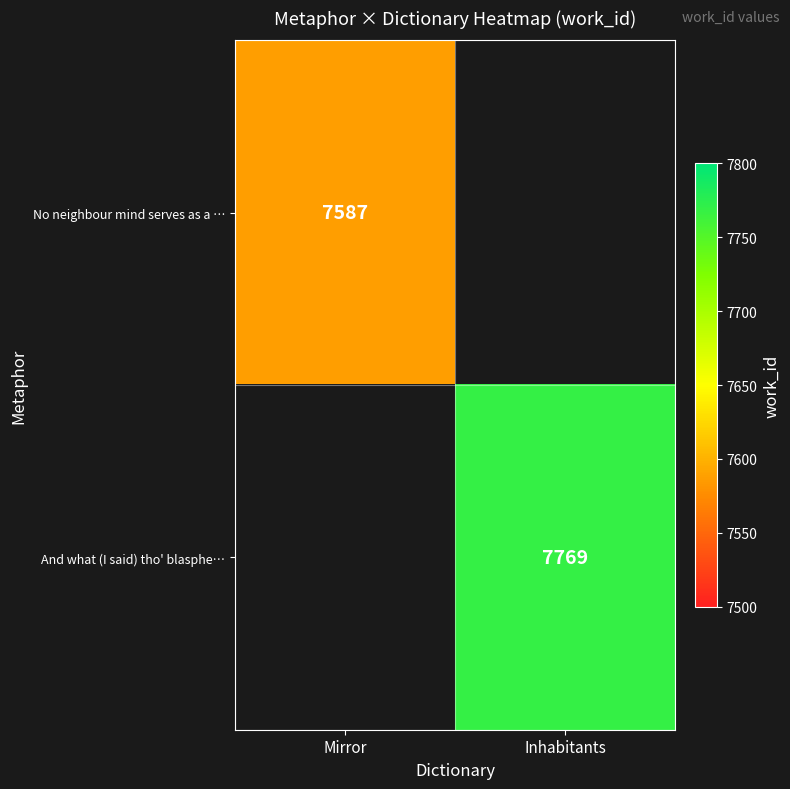

How many series are shown in this chart?

2